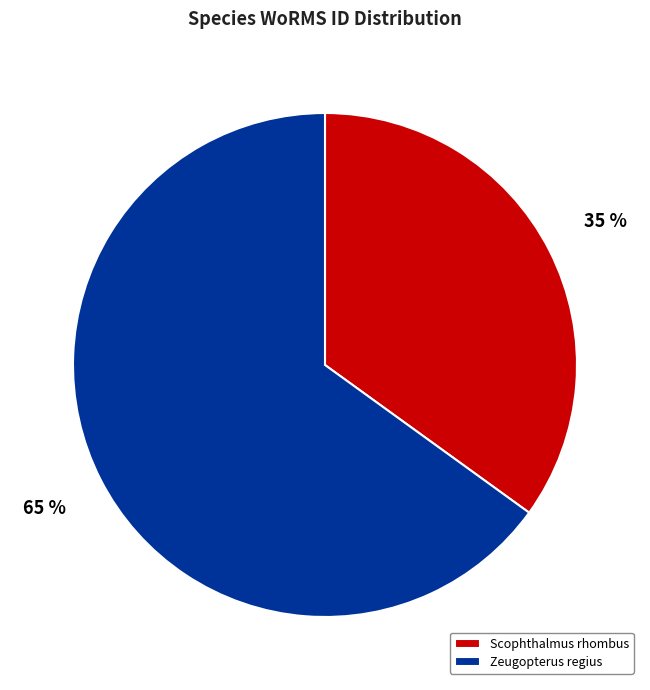

Approximately how many times larger is the value at Zeugopterus regius compared to Scophthalmus rhombus?

1.9